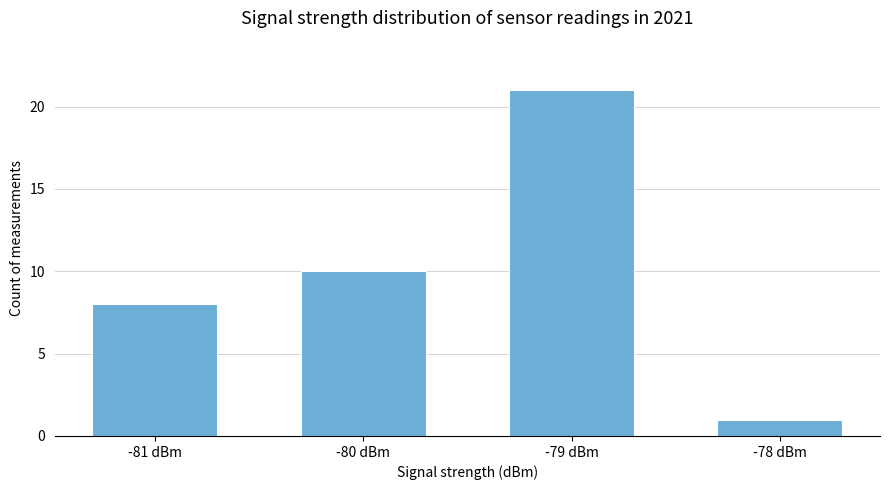

What is the sum of the values at -81 dBm and -80 dBm?

18